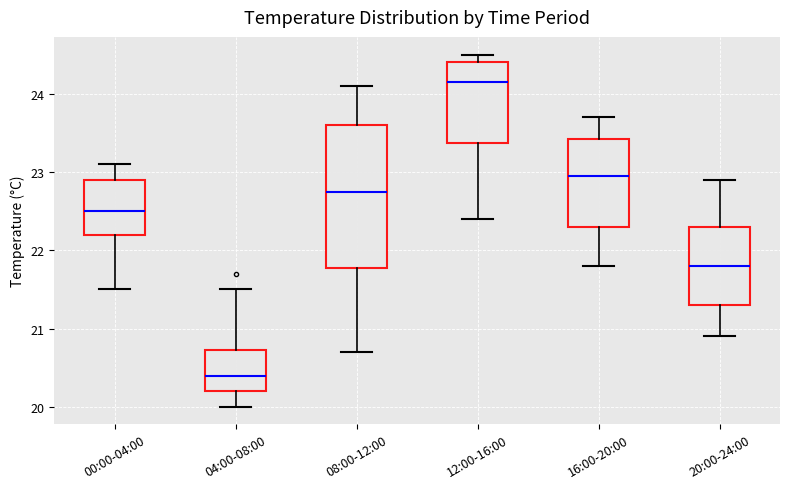

Comparing the boxes themselves (not the whiskers), which one is the tallest?

08:00-12:00